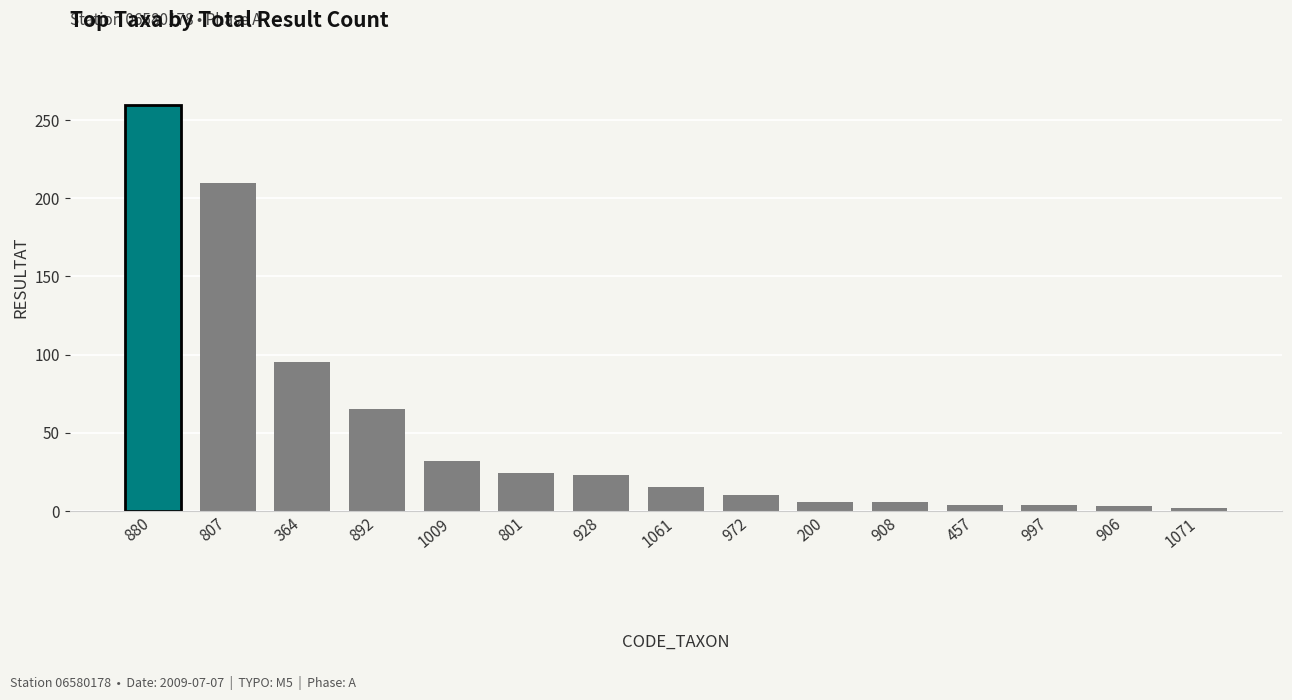

What is the greatest value displayed?

260